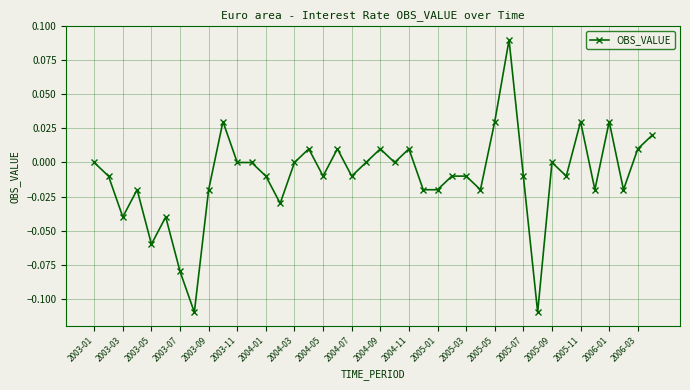

How many lines are shown in the chart?

1